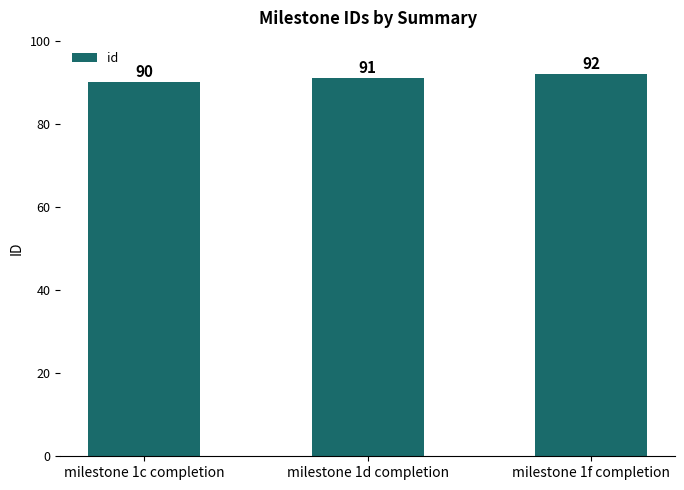

Reading left to right, list all the values displayed in this chart.

milestone 1c completion=90	milestone 1d completion=91	milestone 1f completion=92